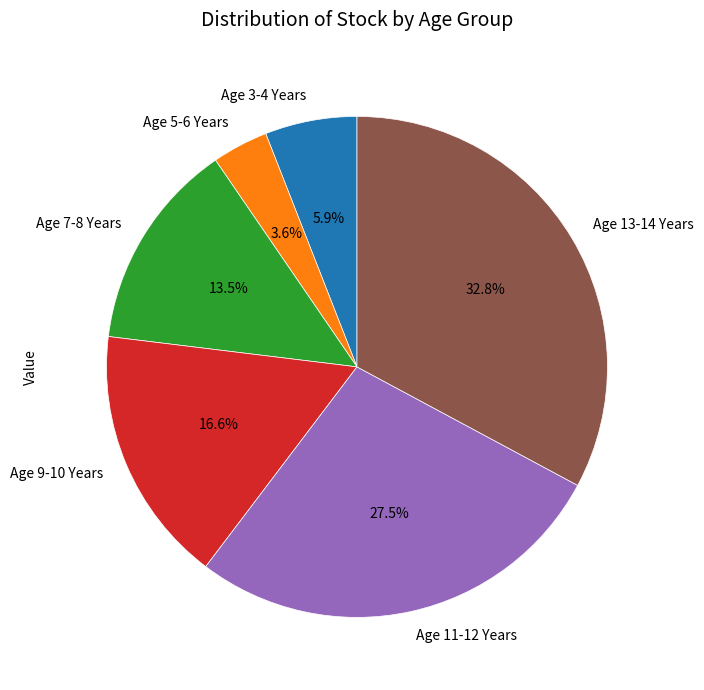

How many slices are in this pie chart?

6